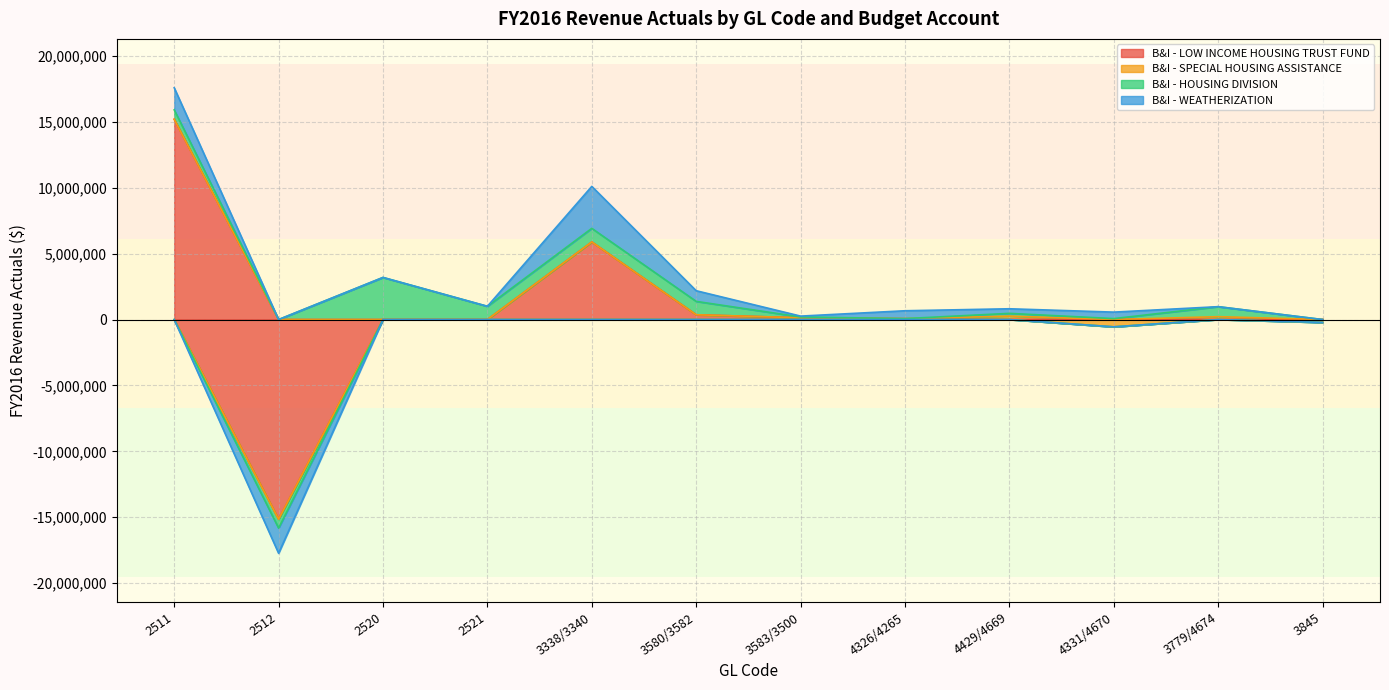

Rank the categories by B&I - WEATHERIZATION value from lowest to highest.

2512, 2521, 3779/4674, 3845, 2520, 3583/3500, 4429/4669, 4331/4670, 4326/4265, 3580/3582, 2511, 3338/3340